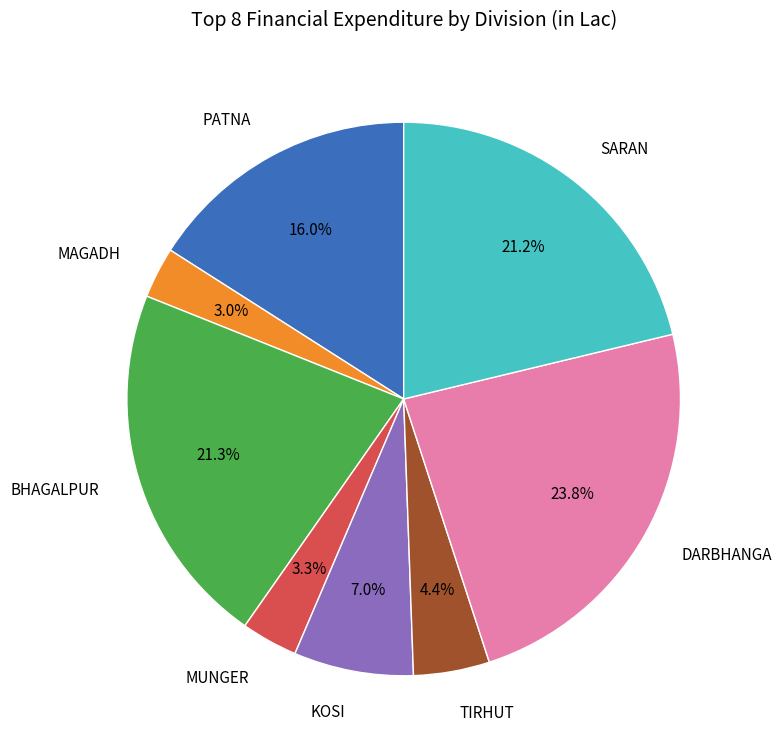

Is there a majority slice in this chart?

No